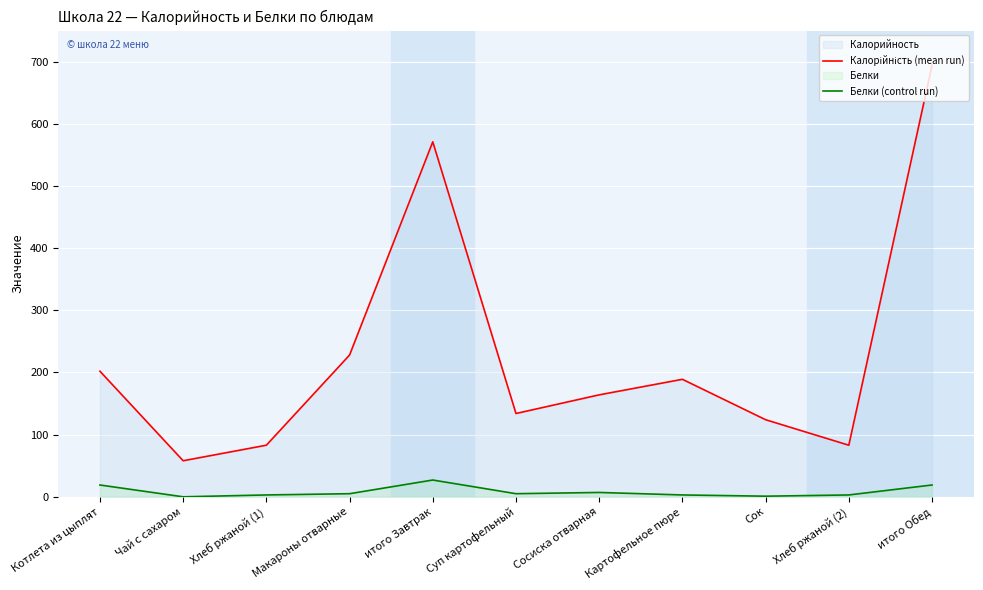

True or false: Калорійність (mean run) has more than 0 points higher than both neighbors.

True